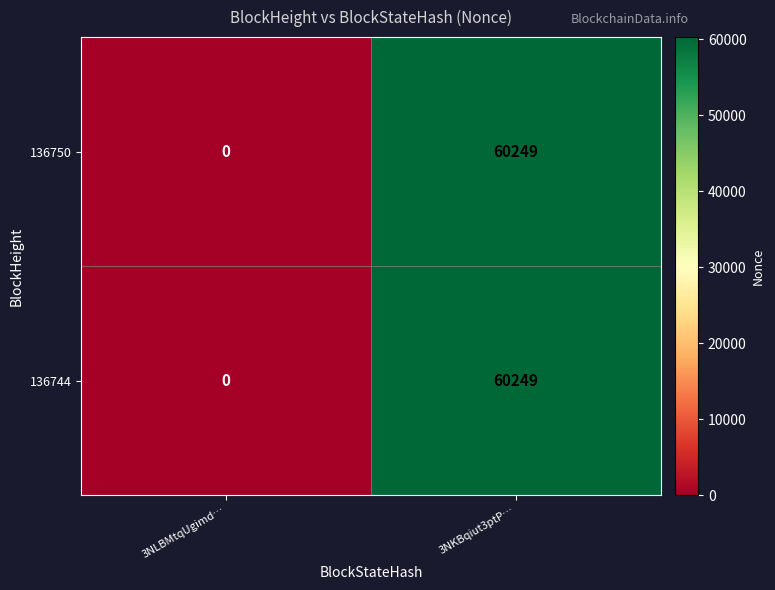

At how many categories does at least one series exceed 10100?

1